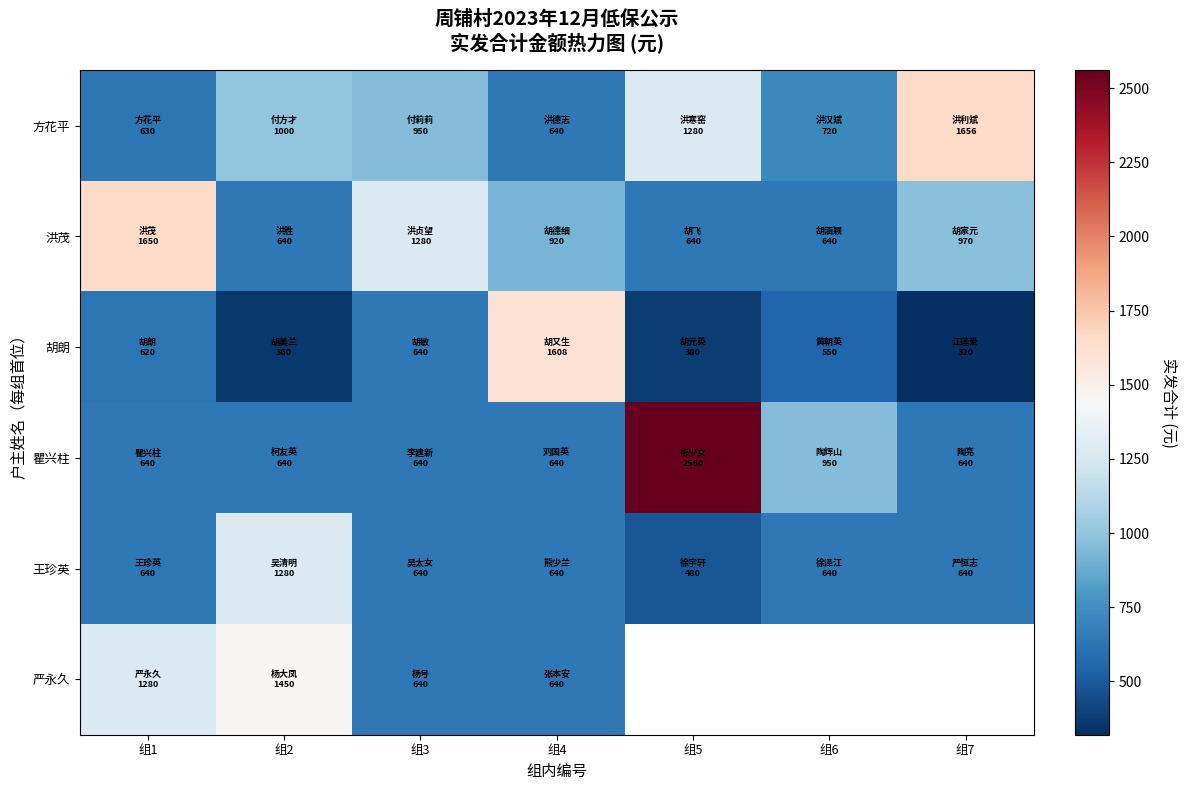

The 胡朗 series shows 620.0 at 组1. True or false?

True